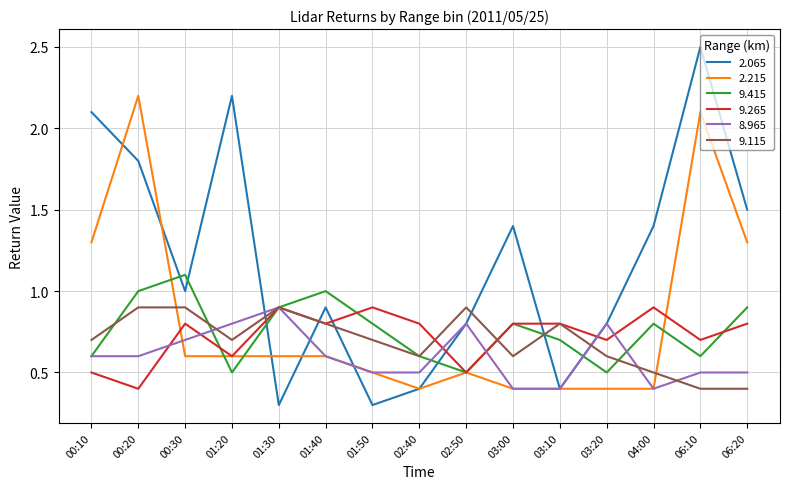

True or false: 9.265 has a value of 0.5 at 02:50.

True